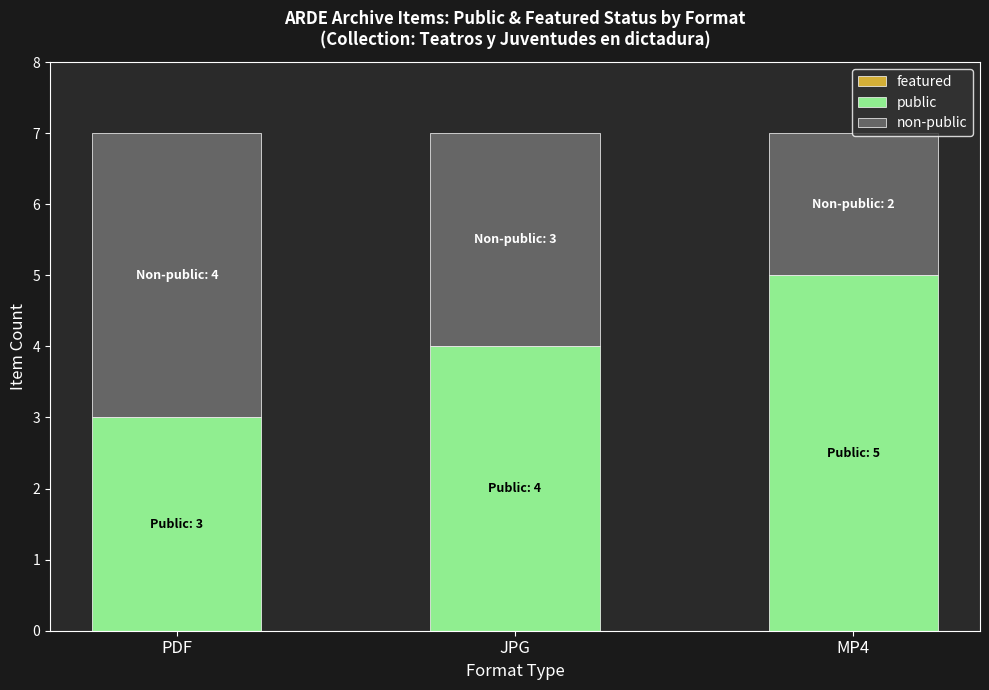

What is the highest value of the public series?

5